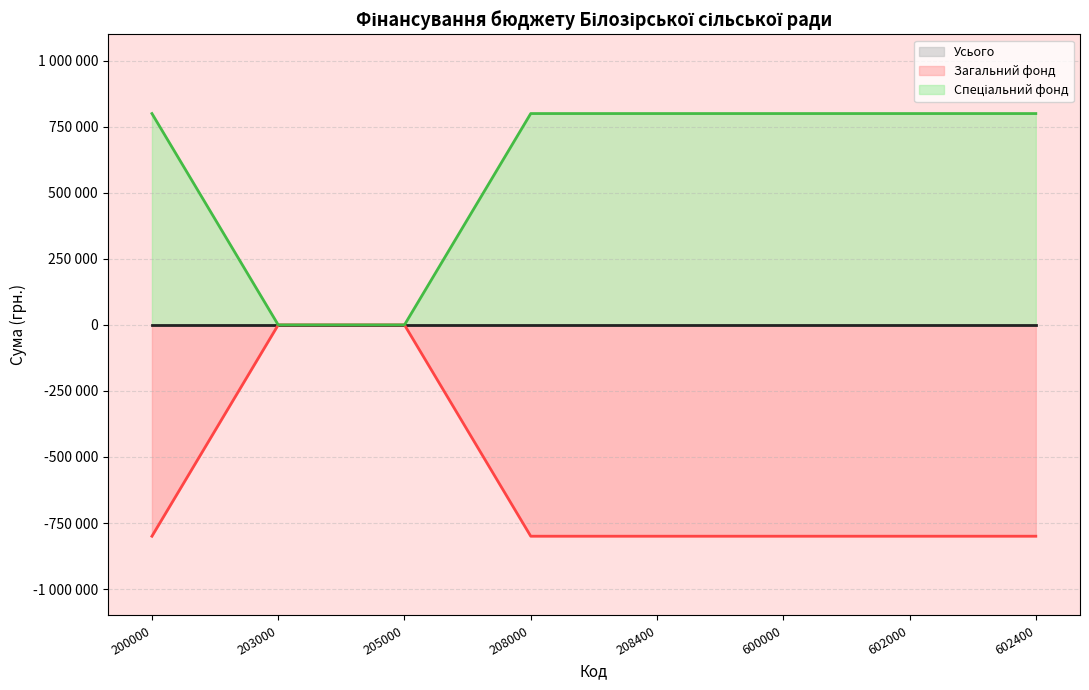

Which category has the lowest value in the Спеціальний фонд series?

203000